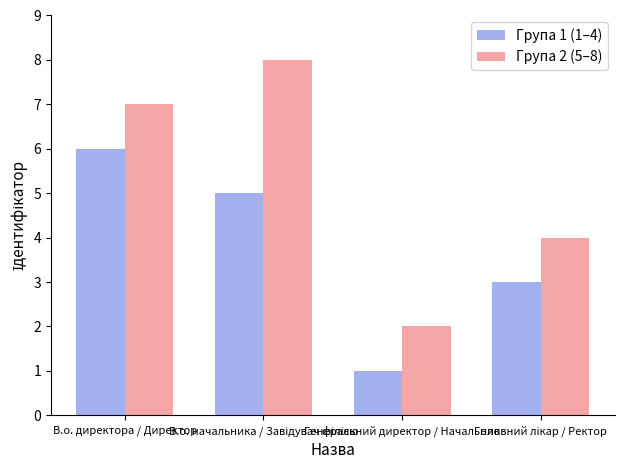

Rank the series by their maximum value, from lowest to highest.

Група 1 (1–4), Група 2 (5–8)